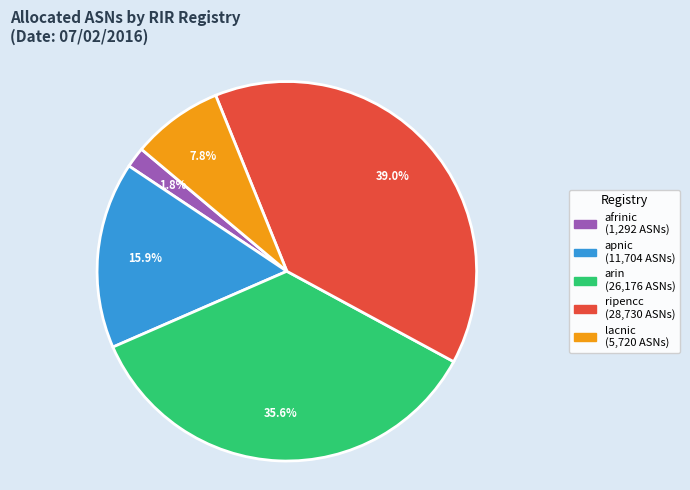

Between lacnic and arin, which is larger?

arin